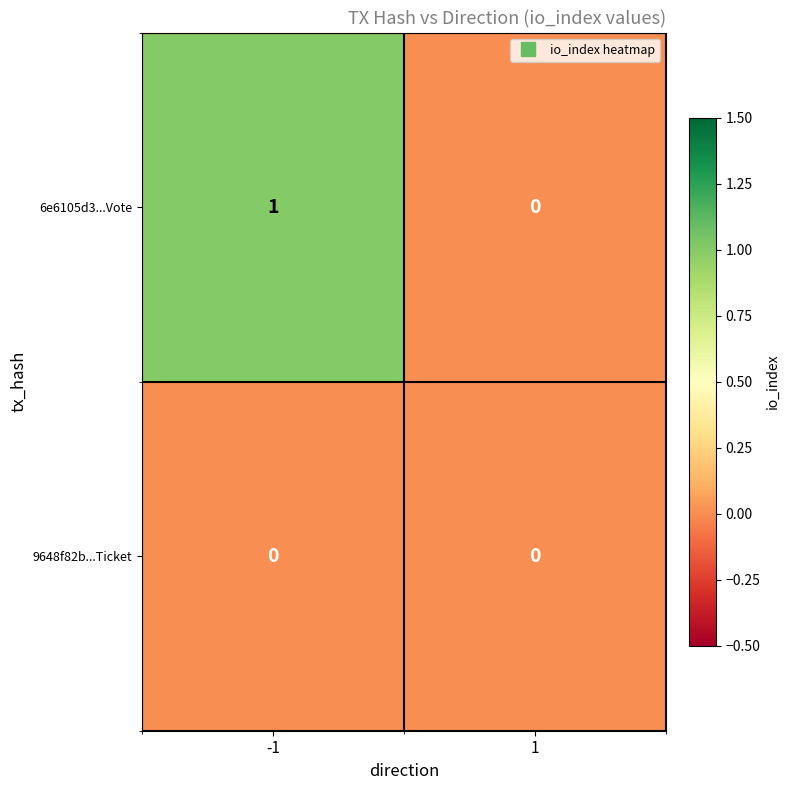

Rank the series at -1 from lowest to highest value.

9648f82b...Ticket, 6e6105d3...Vote